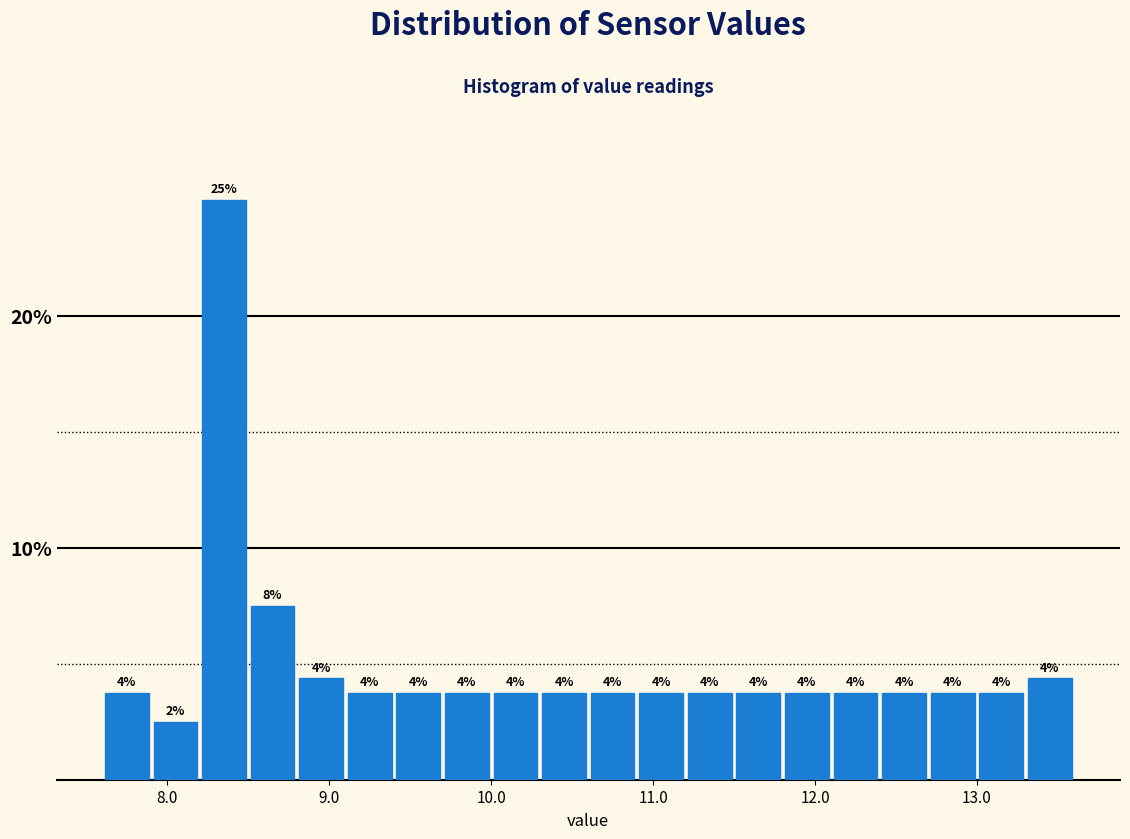

Around what value on the x-axis is the tallest bar? Give the approximate position of its centre, as read against the axis.

8.4